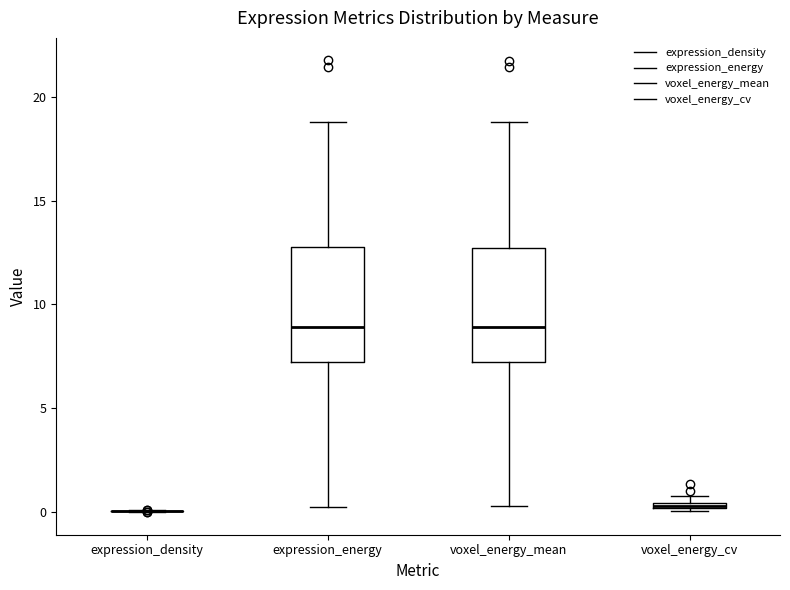

Where does the upper whisker of the box for expression_energy end on the y-axis? The values are not printed on the chart, so give them approximately, as read against the axis.

19.0